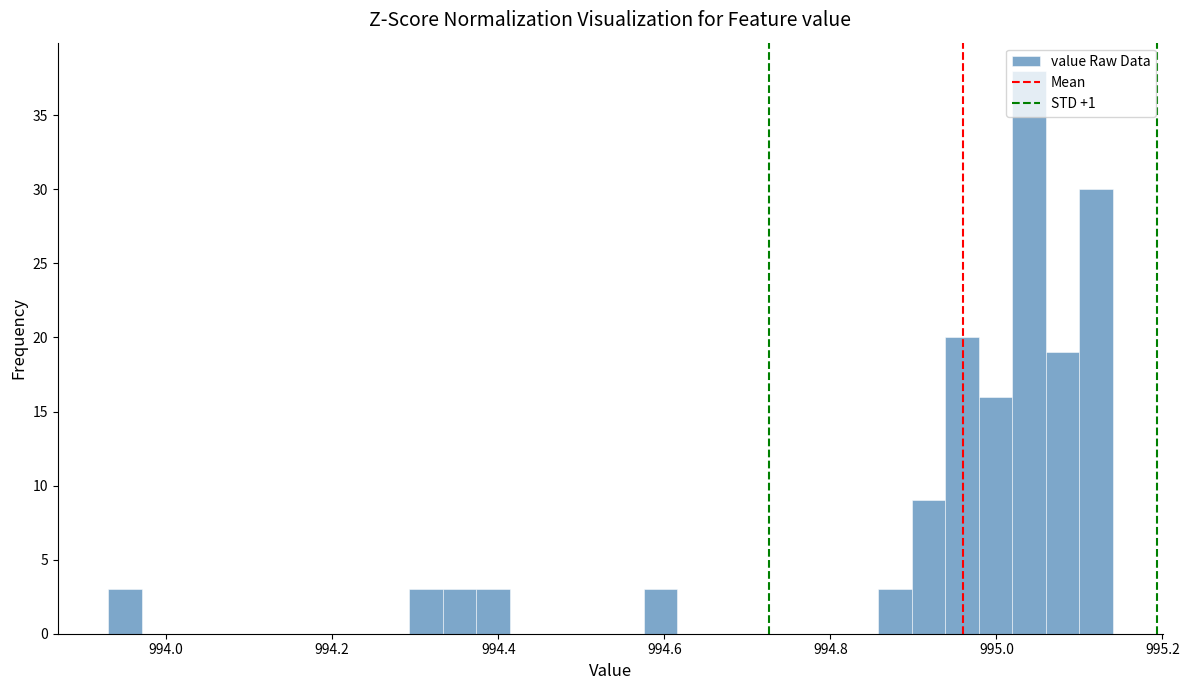

Around what value on the x-axis is the tallest bar? Give the approximate position of its centre, as read against the axis.

995.04